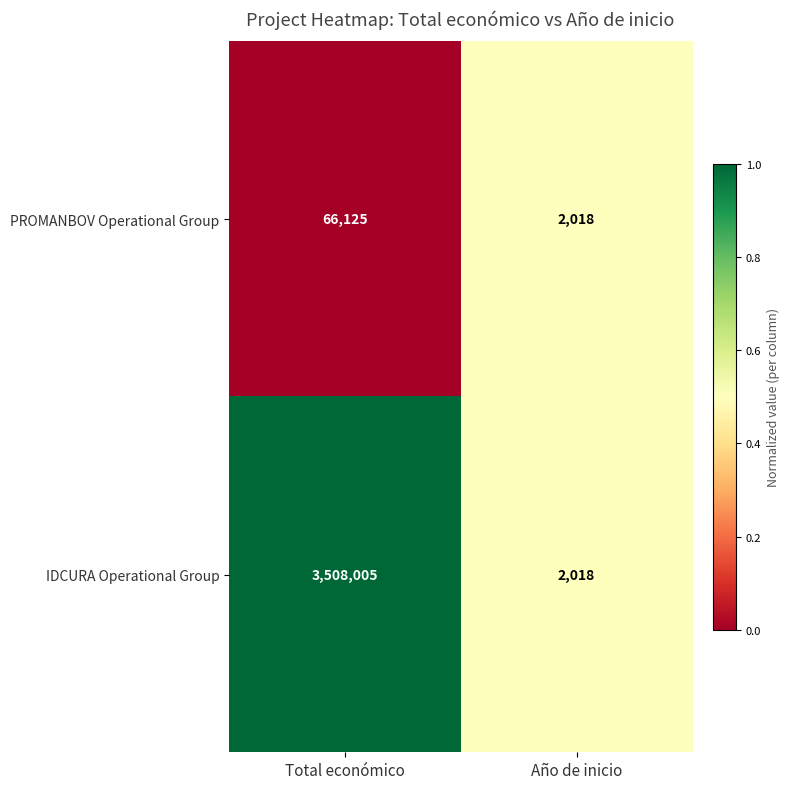

What is the sum of the IDCURA Operational Group values at Año de inicio and Total económico?

3510023